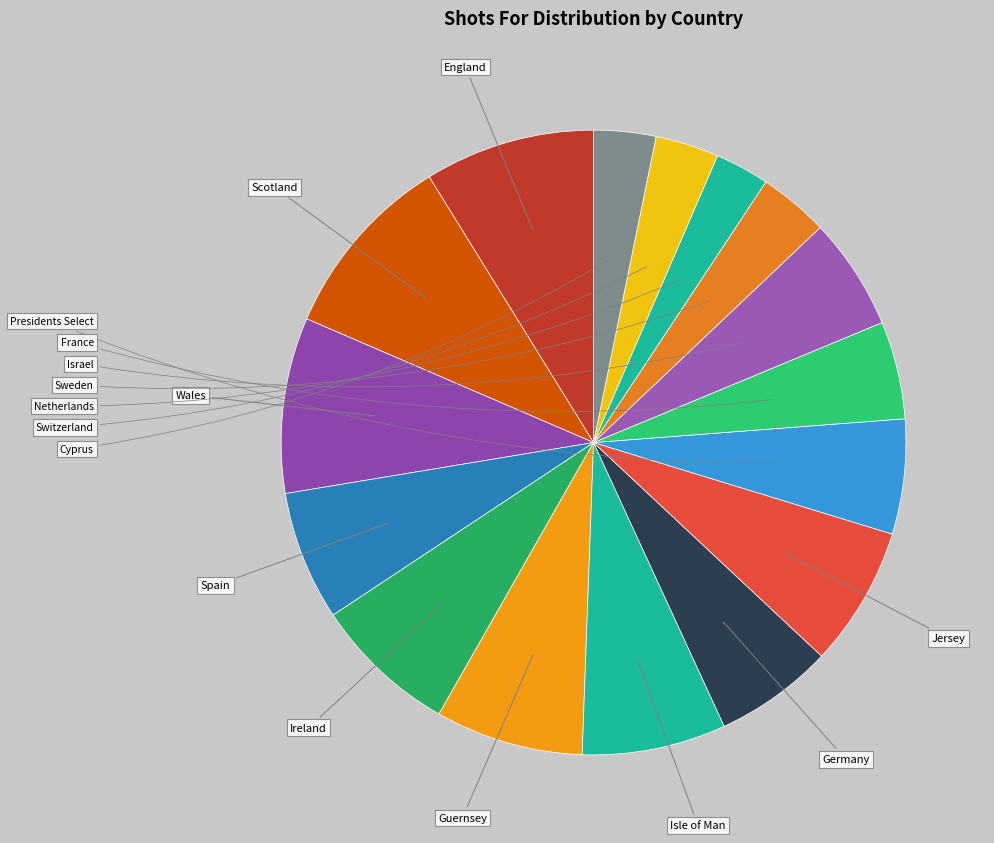

What is the change in value from Guernsey to Jersey?

-6